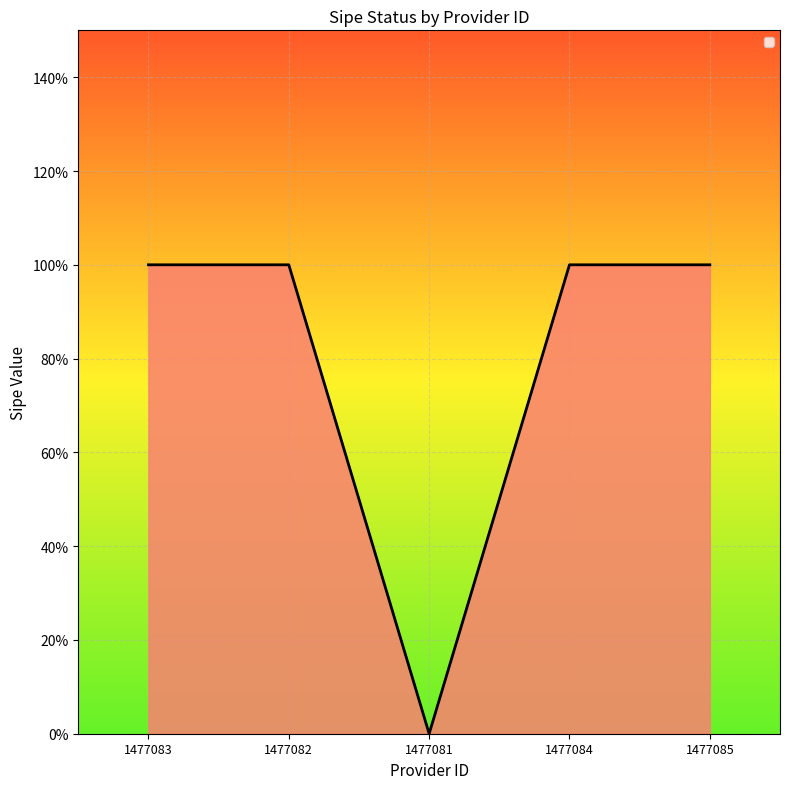

Does the chart display data point markers on the line(s)?

No